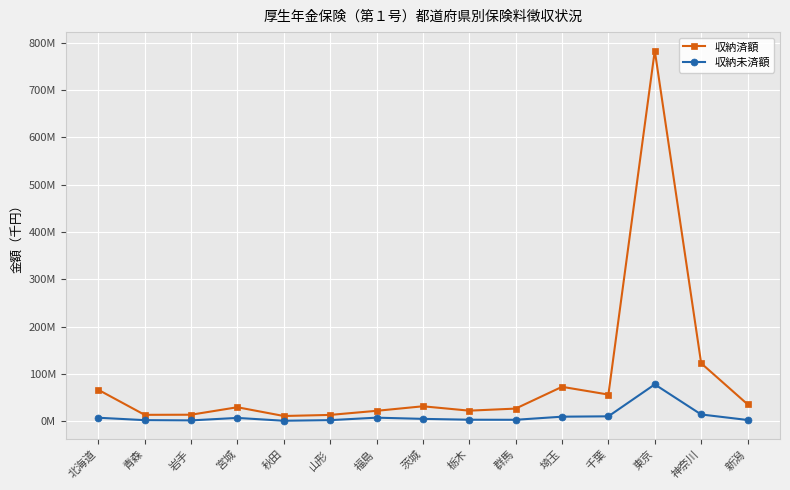

Which series has the largest total across all categories?

収納済額